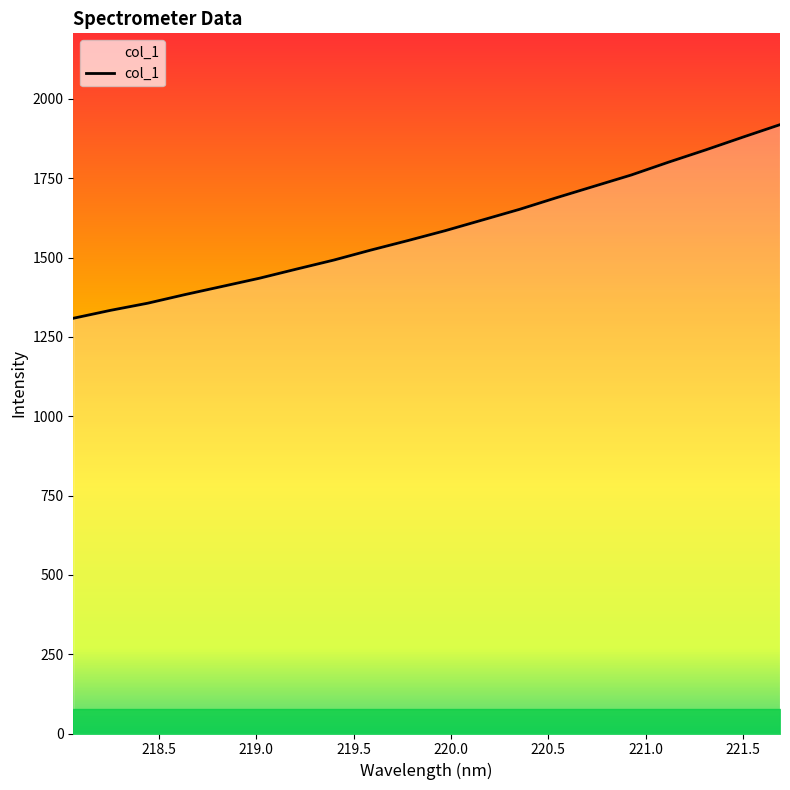

What is the difference between the values at 219.589 and 218.8244?

114.7